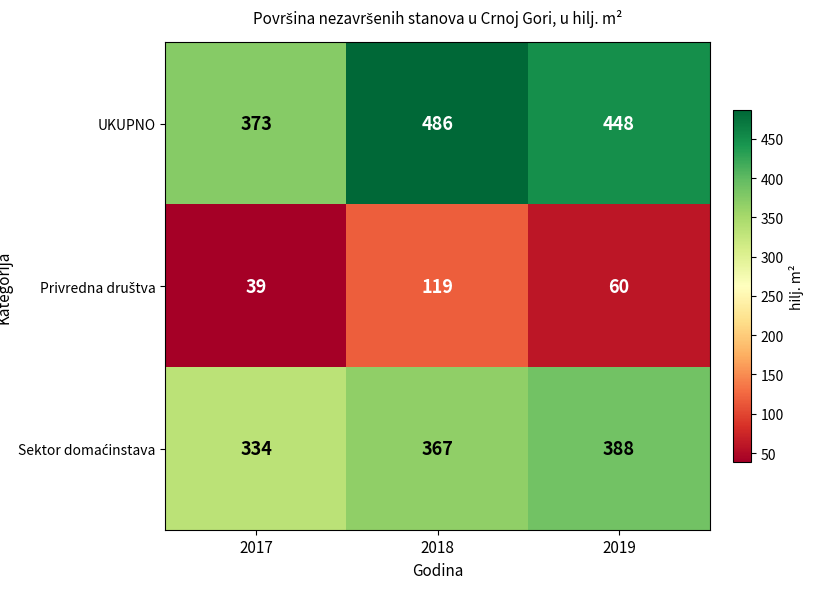

At which label is UKUPNO closest to 429?

2019